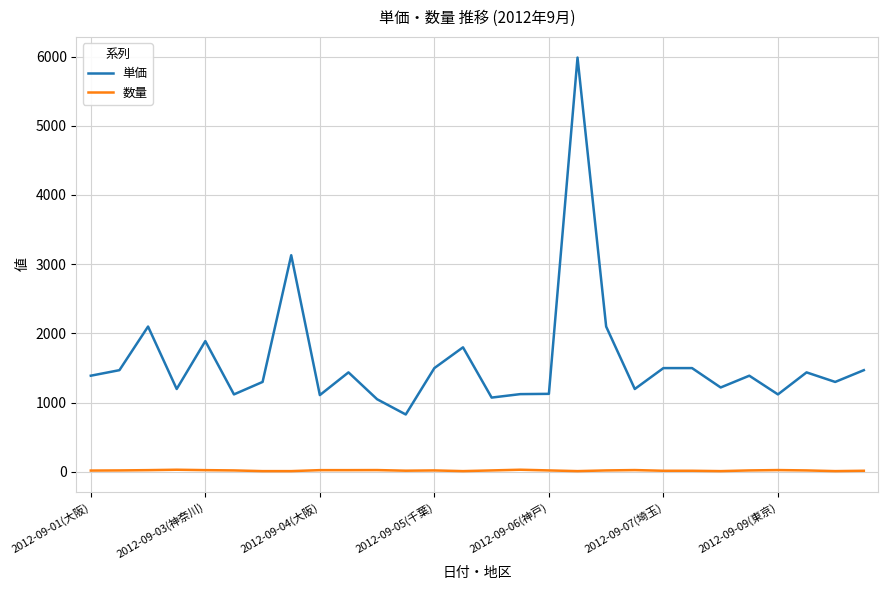

Which series has the largest range (max minus min)?

単価